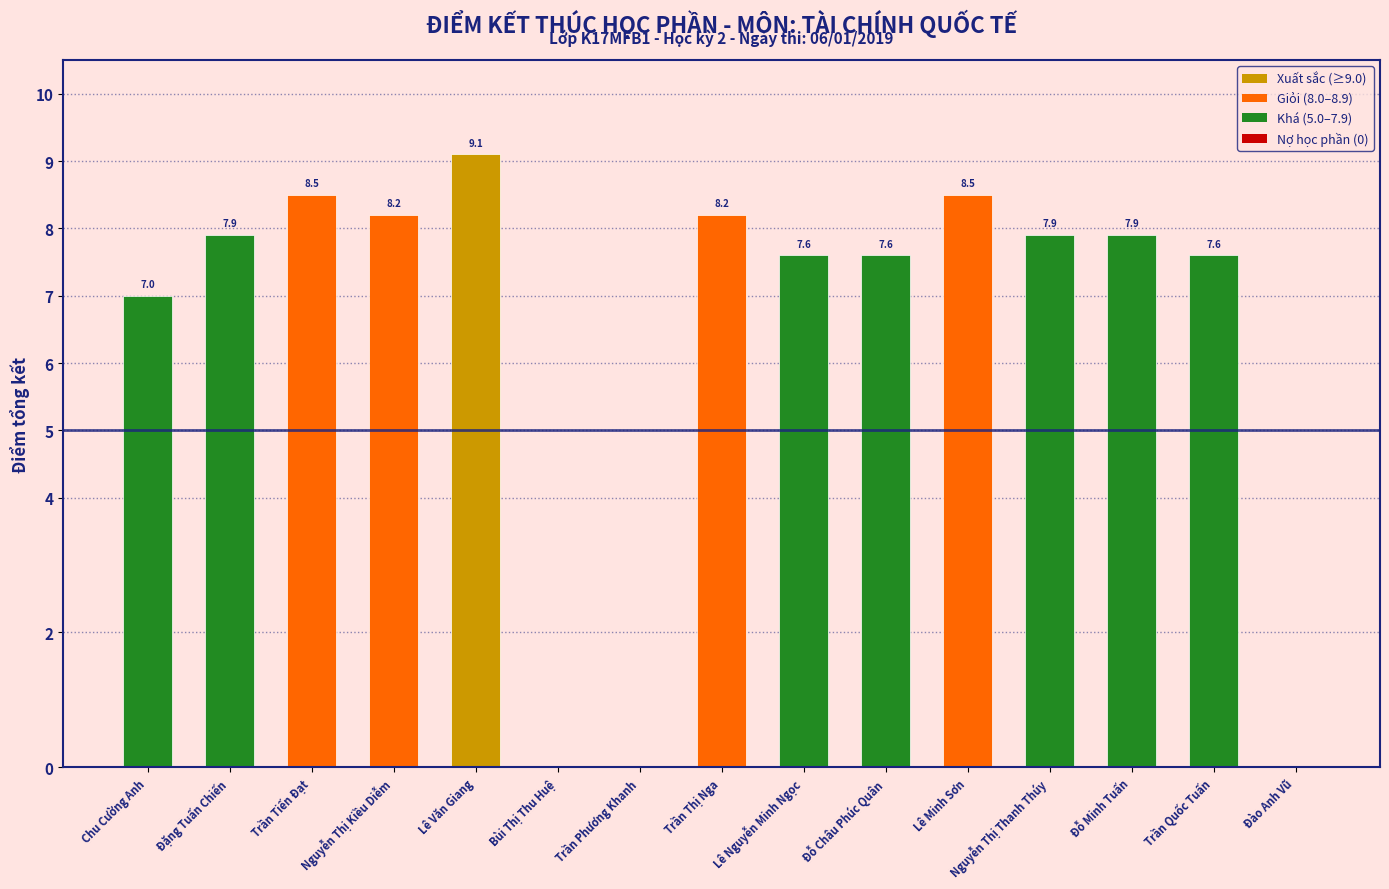

What is the ratio of the value at Trần Thị Nga to the value at Chu Cường Anh?

1.2